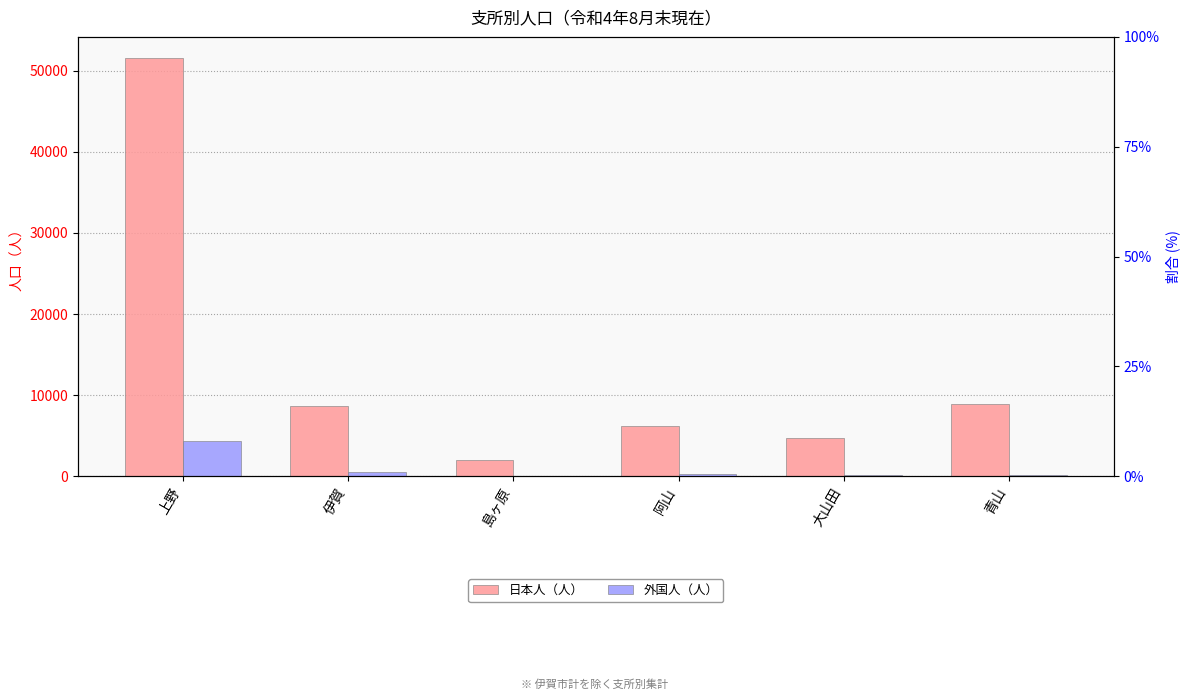

The value of 日本人（人） at 伊賀 is 8704. True or false?

True